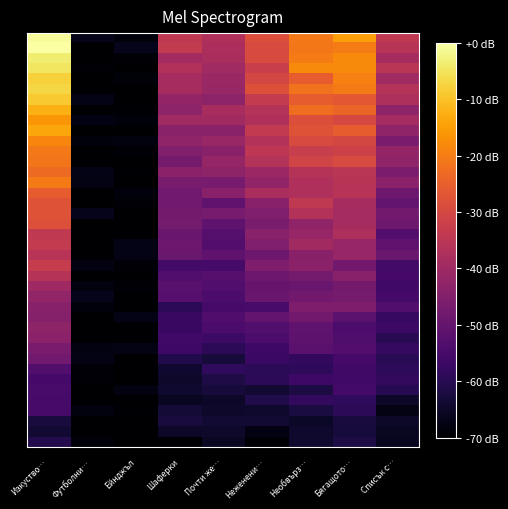

What is the spread (max minus min) of values at Списък с…?

33.2